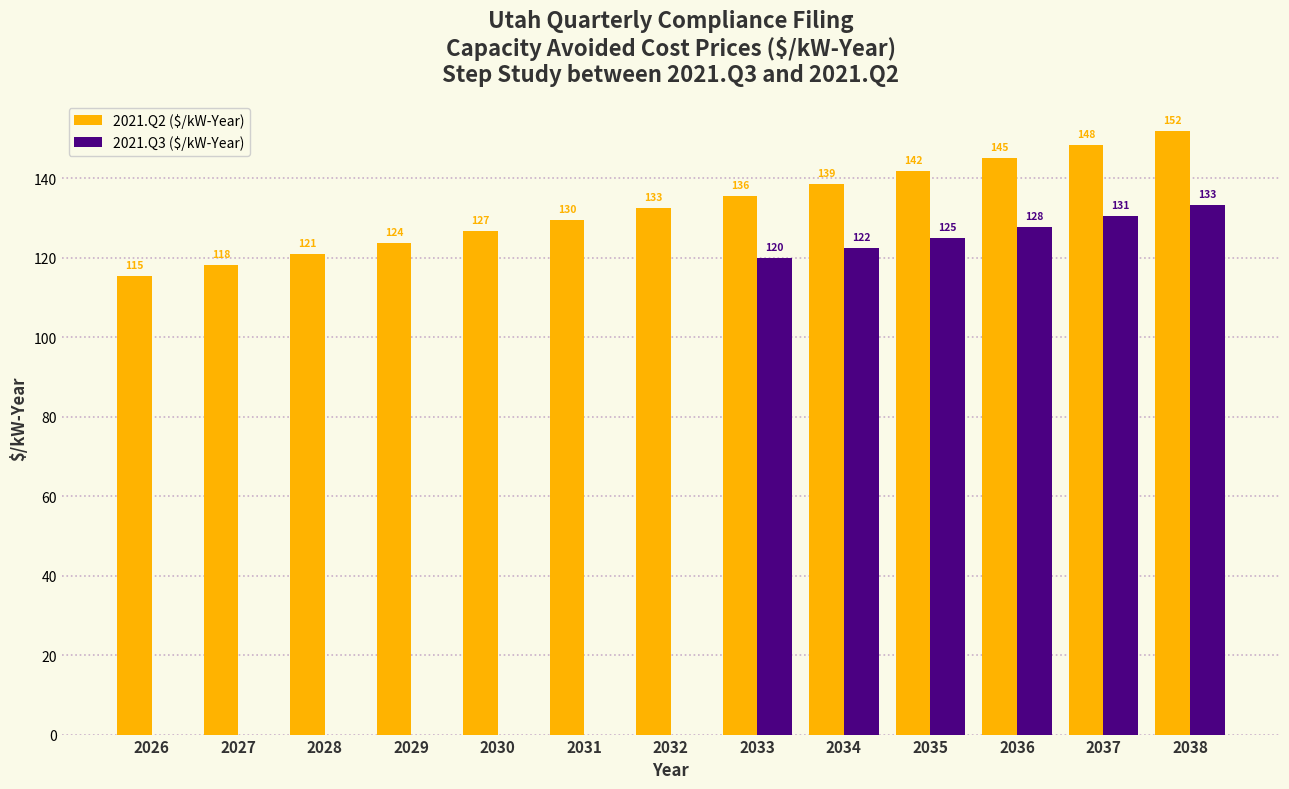

Is it true that 2021.Q2 ($/kW-Year) equals 118.1 at 2027?

True